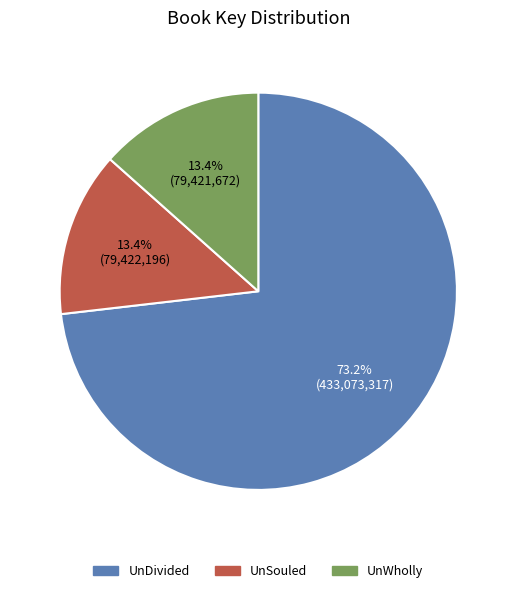

Between UnDivided and UnSouled, which is larger?

UnDivided